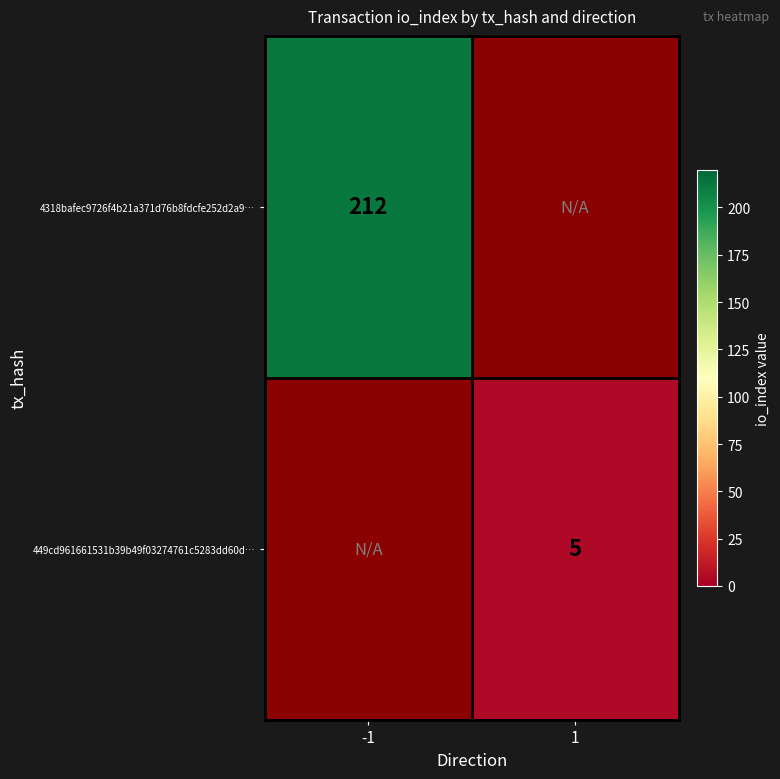

How many data points does each series have?

2